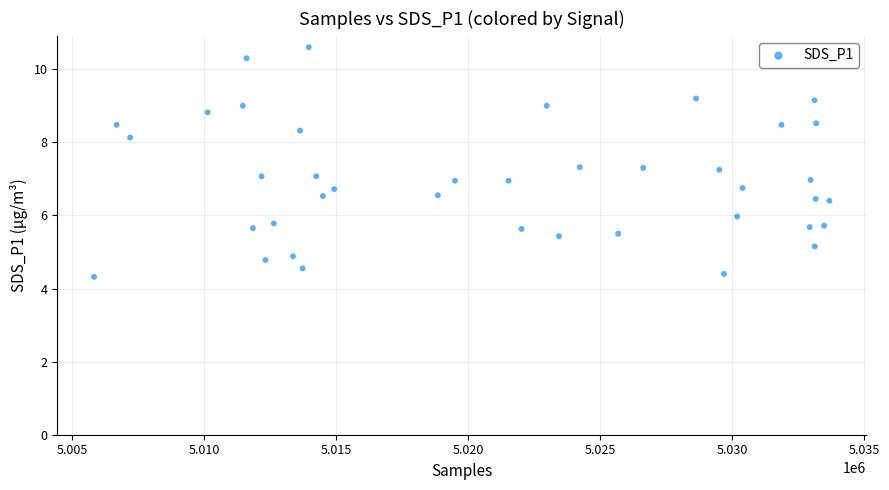

What is the range of X values (max minus min)?

27849.0